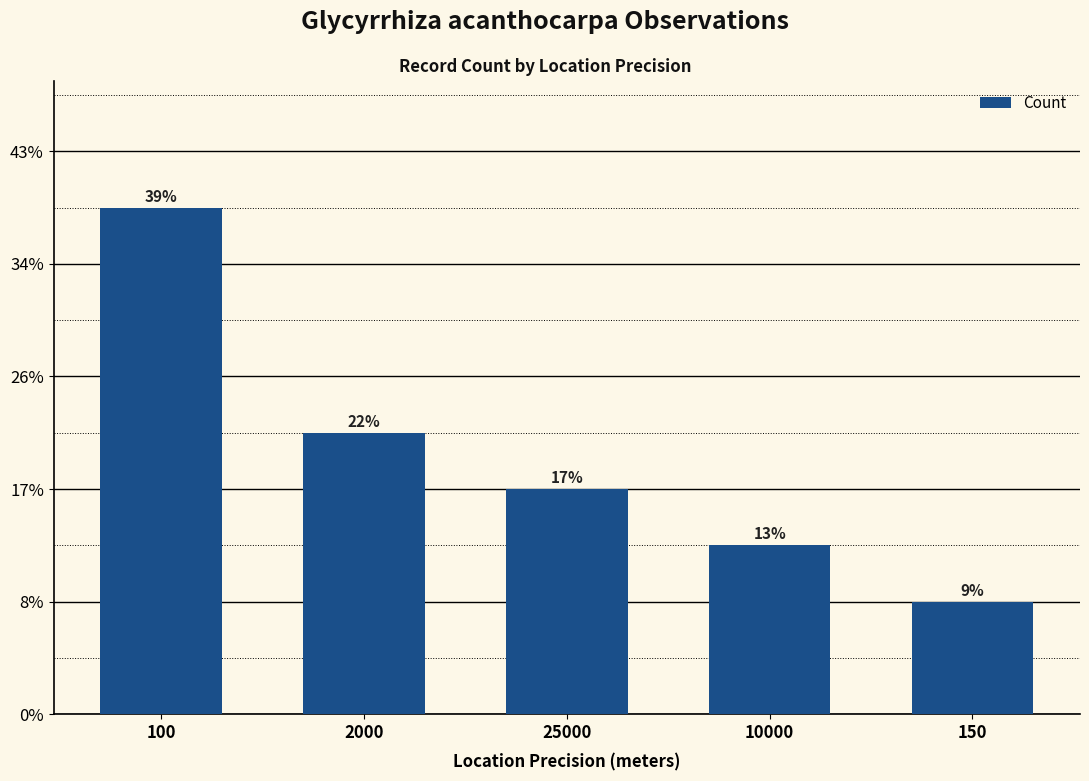

Which category has the highest value across all series?

100